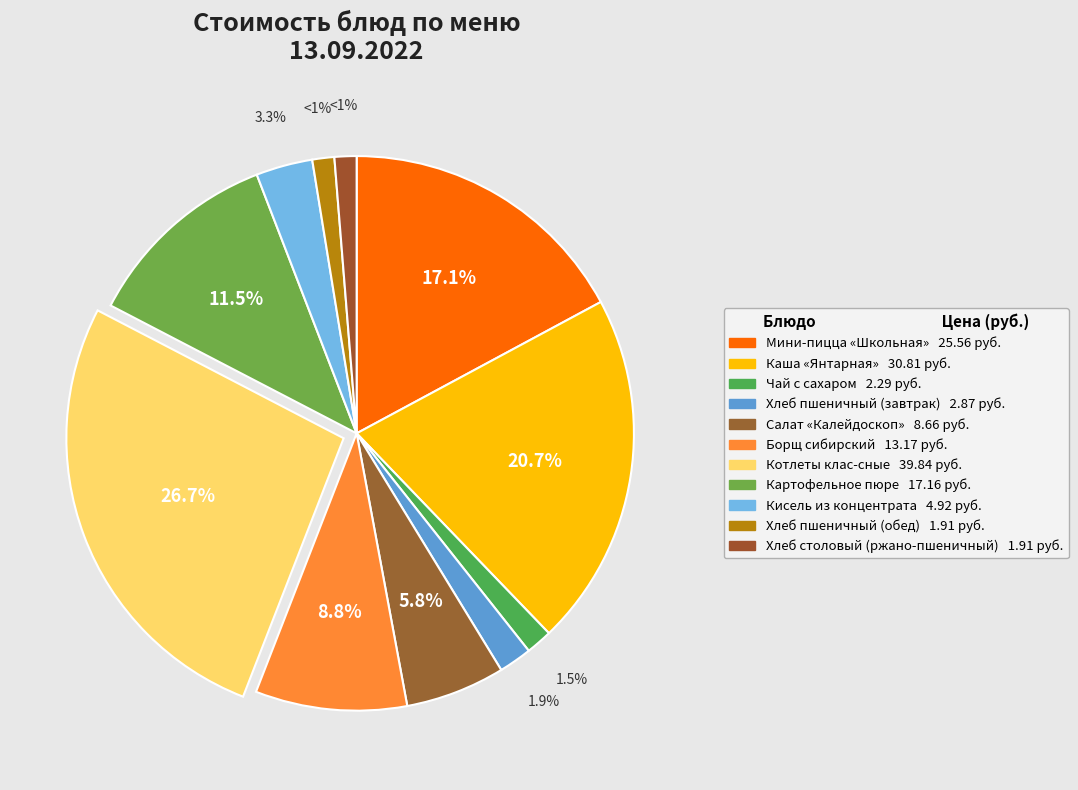

How many slices are in this pie chart?

11